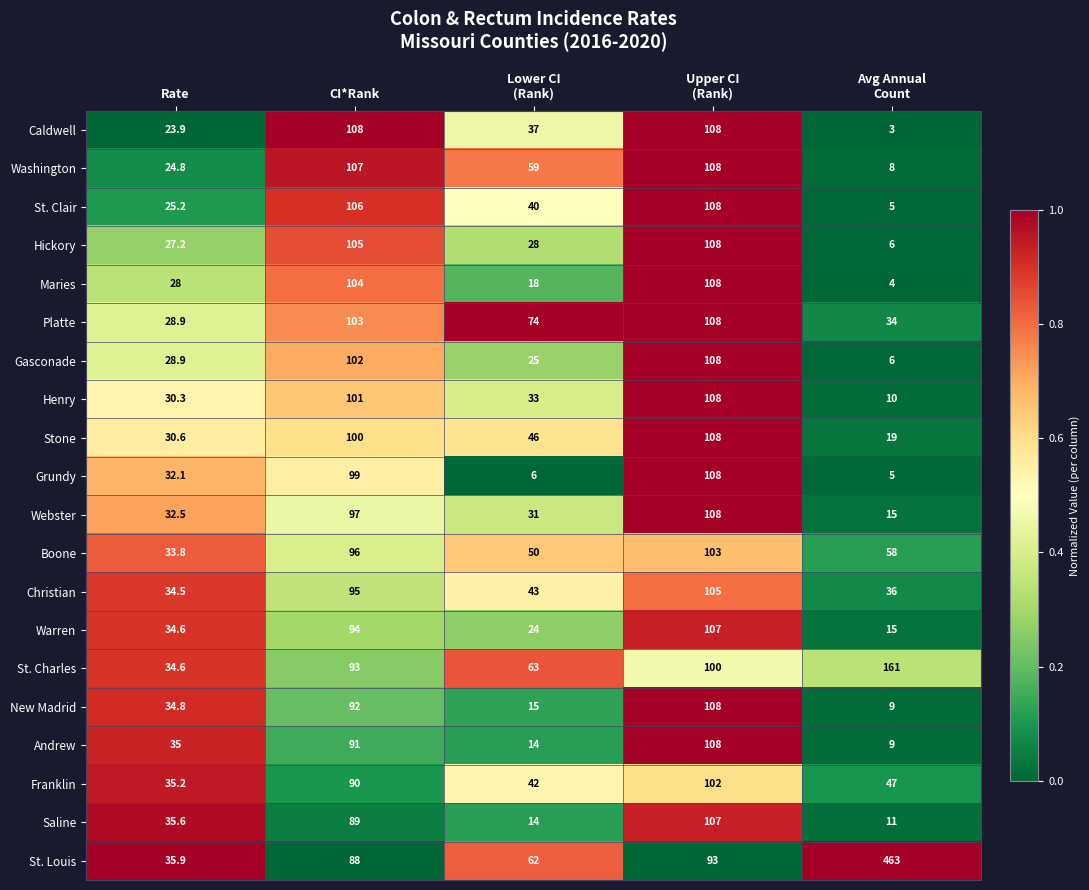

What is the difference between the highest and lowest values at Avg Annual
Count?

460.0